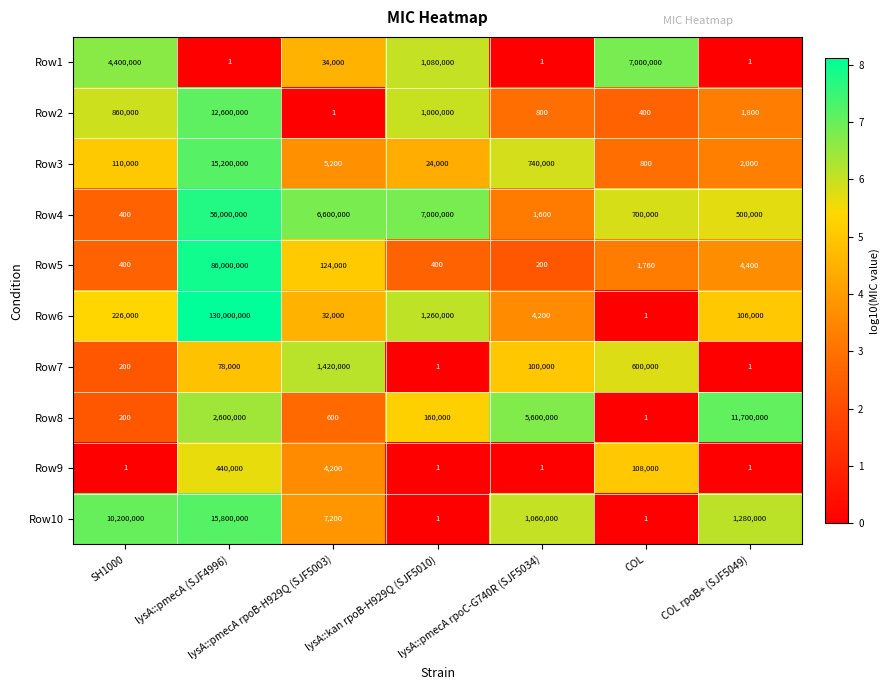

How many categories are shown in the chart?

7